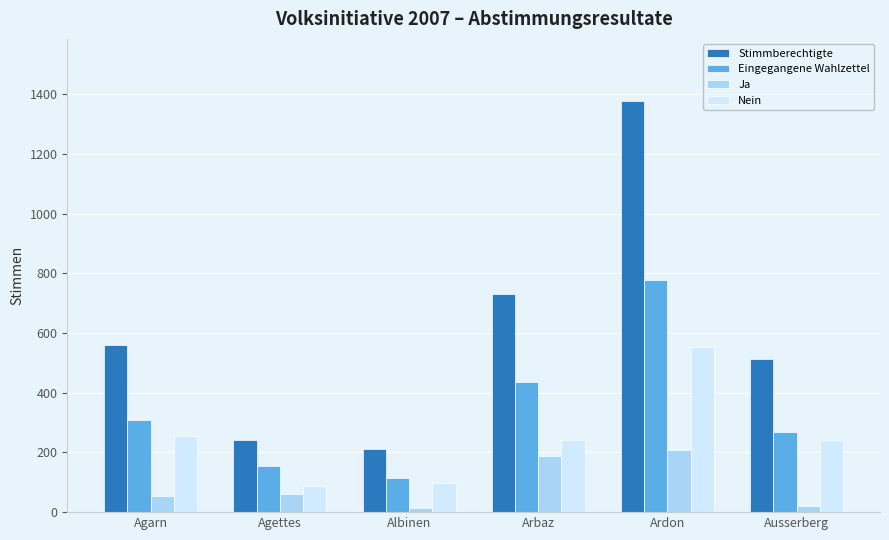

What is the average value of the Eingegangene Wahlzettel series?

343